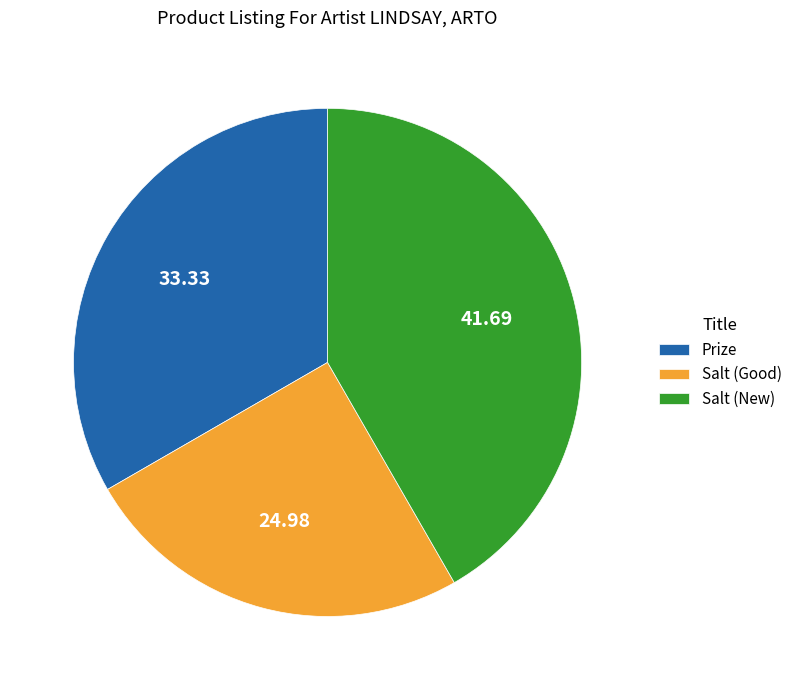

Combined, do Salt (New) and Salt (Good) account for over 50%?

Yes